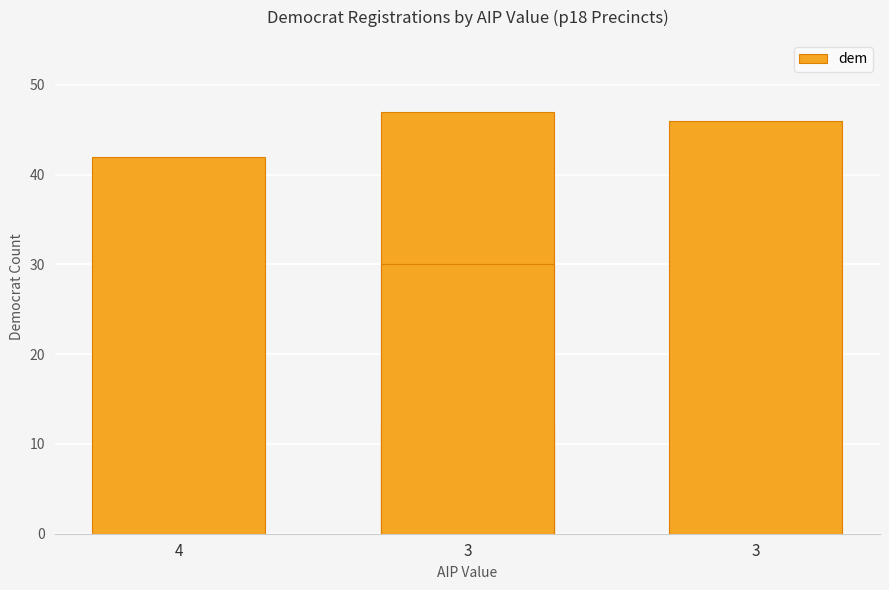

Which category has the lowest value across all series?

3